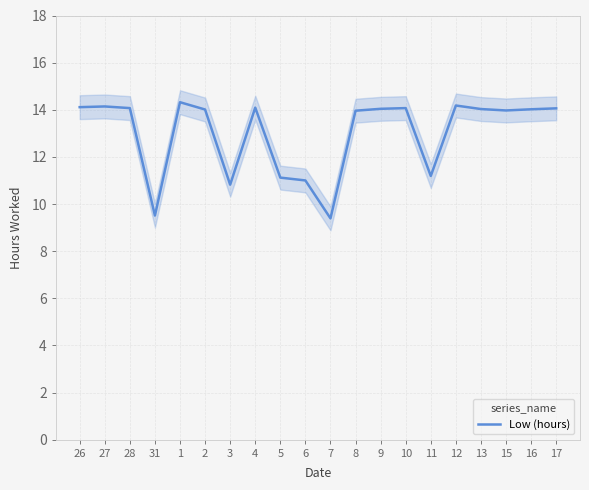

List the labels in order of value, smallest first.

7, 31, 3, 6, 5, 11, 8, 15, 2, 16, 13, 9, 17, 28, 10, 4, 26, 27, 12, 1